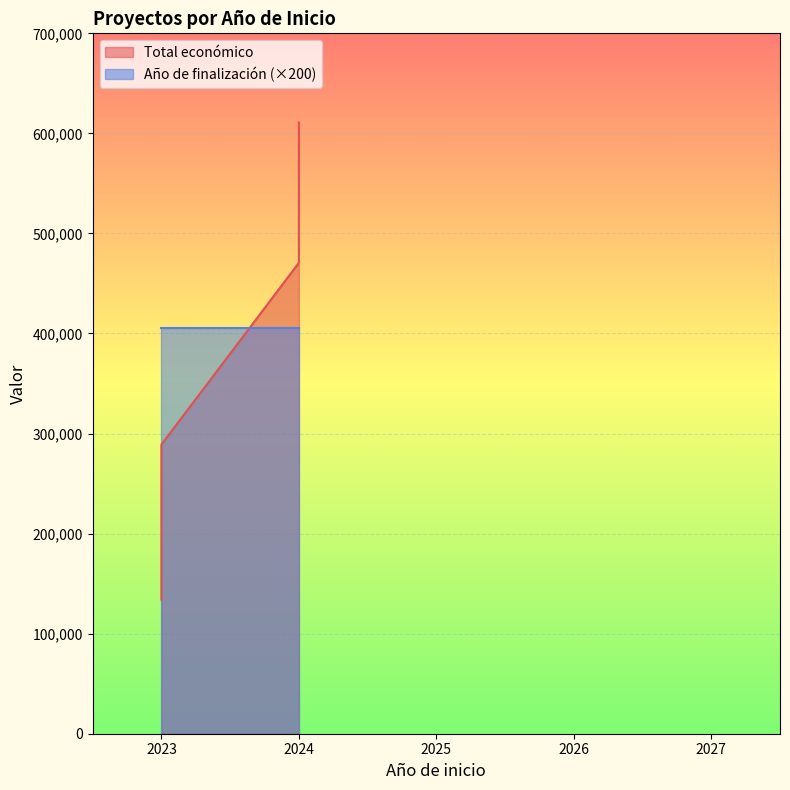

What is the sum of the values at 2024 and 2024?

1171418